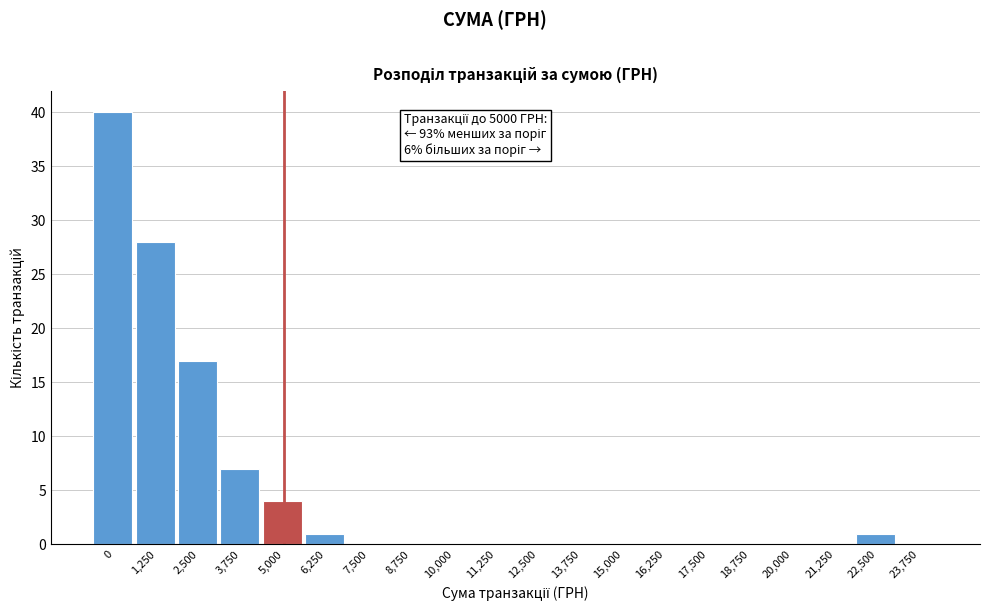

Reading left to right, transcribe all the data shown in this chart.

0=40	1,250=28	2,500=17	3,750=7	5,000=4	6,250=1	7,500=0	8,750=0	10,000=0	11,250=0	12,500=0	13,750=0	15,000=0	16,250=0	17,500=0	18,750=0	20,000=0	21,250=0	22,500=1	23,750=0